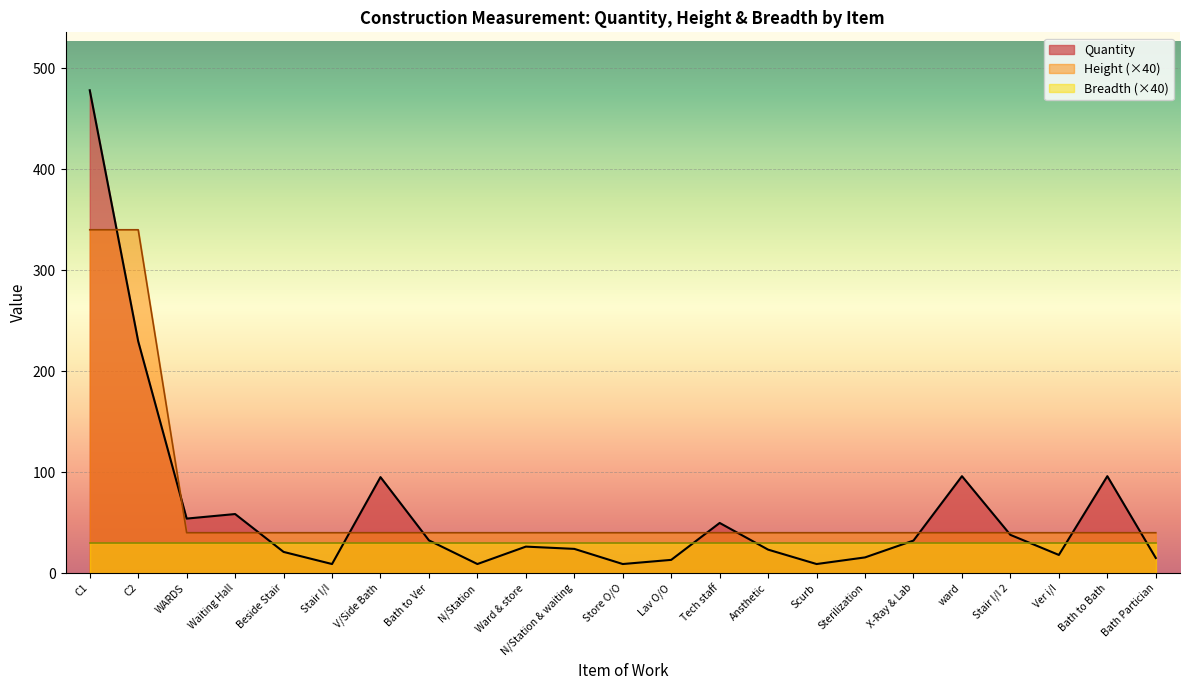

Between Stair I/I and Bath Partician, which is larger?

Bath Partician